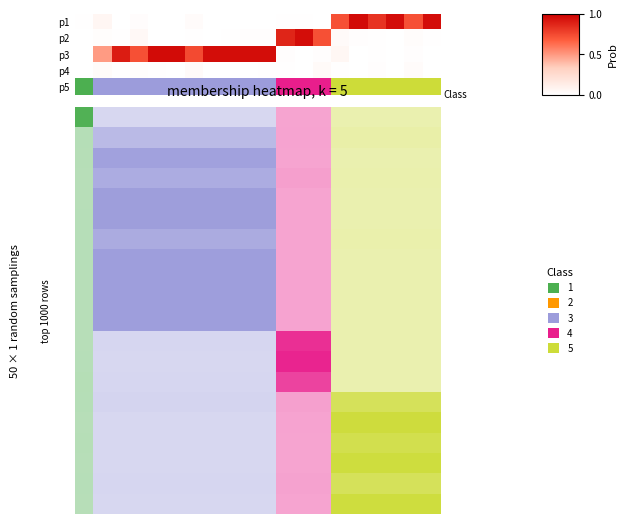

At which category is the sum across all series the highest?

15